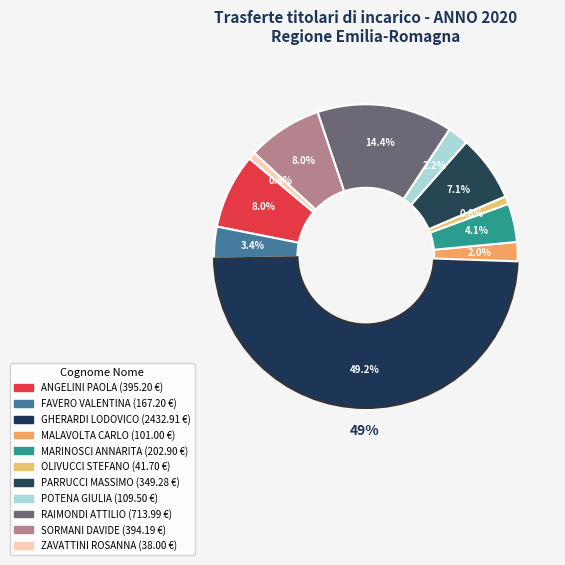

To the nearest percent, what is the combined percentage of PARRUCCI MASSIMO and FAVERO VALENTINA?

10%